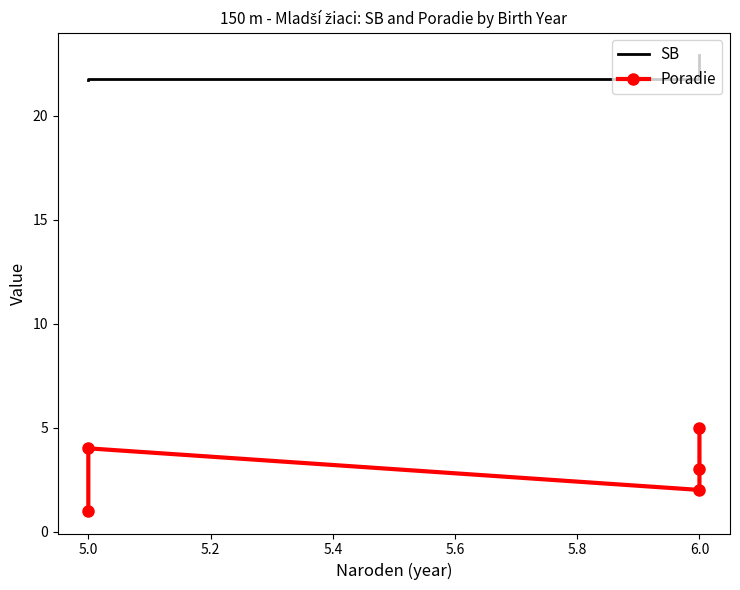

What is the maximum value shown in the chart?

22.9